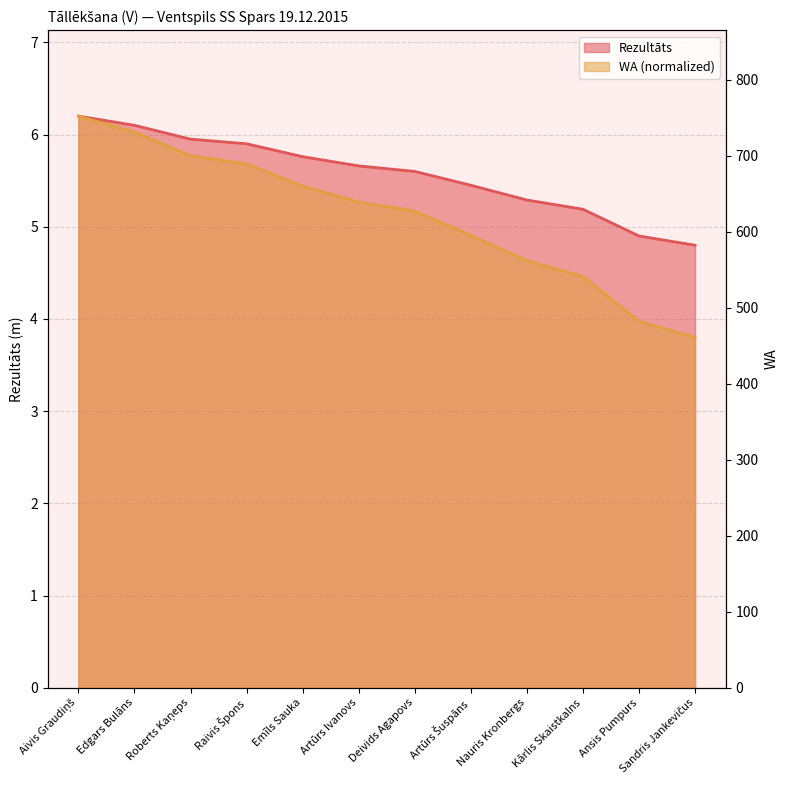

Reading left to right, transcribe all the data shown in this chart.

Rezultāts: Aivis Graudiņš=6.2	Edgars Bulāns=6.1	Roberts Kaņeps=6.0	Raivis Špons=5.9	Emīls Sauka=5.8	Artūrs Ivanovs=5.7	Deivids Agapovs=5.6	Artūrs Šuspāns=5.5	Nauris Kronbergs=5.3	Kārlis Skaistkalns=5.2	Ansis Pumpurs=4.9	Sandris Jankevičus=4.8
WA: Aivis Graudiņš=6.2	Edgars Bulāns=6.0	Roberts Kaņeps=5.8	Raivis Špons=5.7	Emīls Sauka=5.4	Artūrs Ivanovs=5.3	Deivids Agapovs=5.2	Artūrs Šuspāns=4.9	Nauris Kronbergs=4.6	Kārlis Skaistkalns=4.5	Ansis Pumpurs=4.0	Sandris Jankevičus=3.8